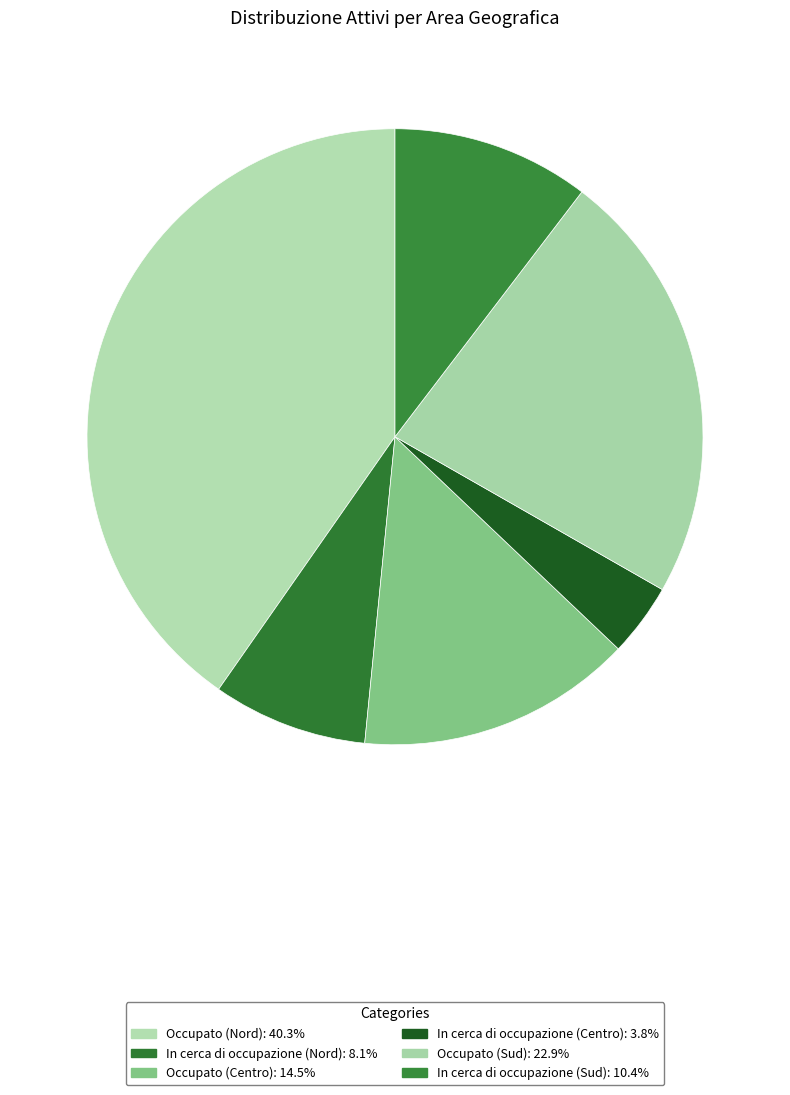

How many segments does this pie chart have?

6